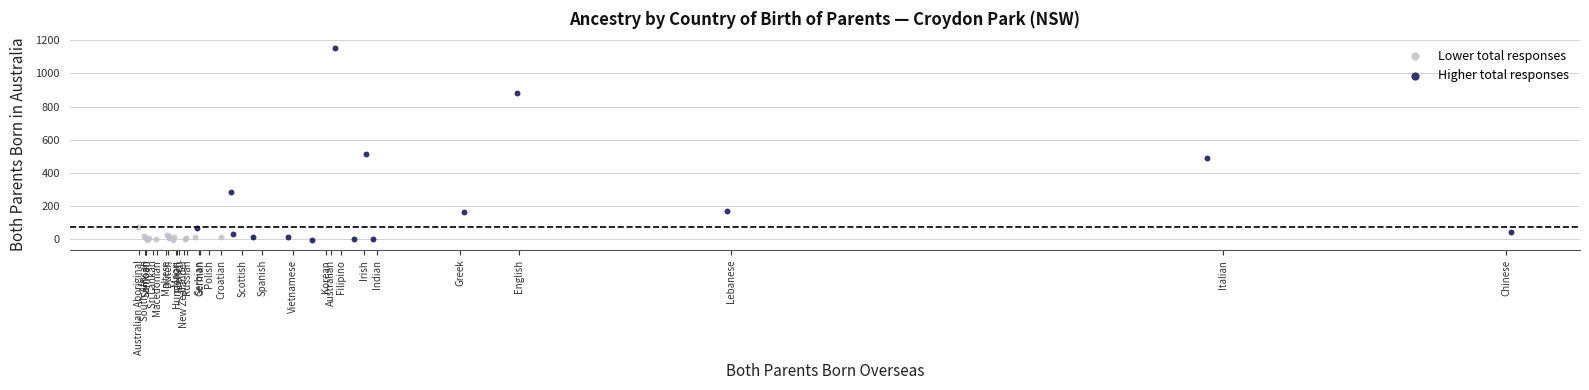

Which series has the widest spread of Y values?

Higher total responses